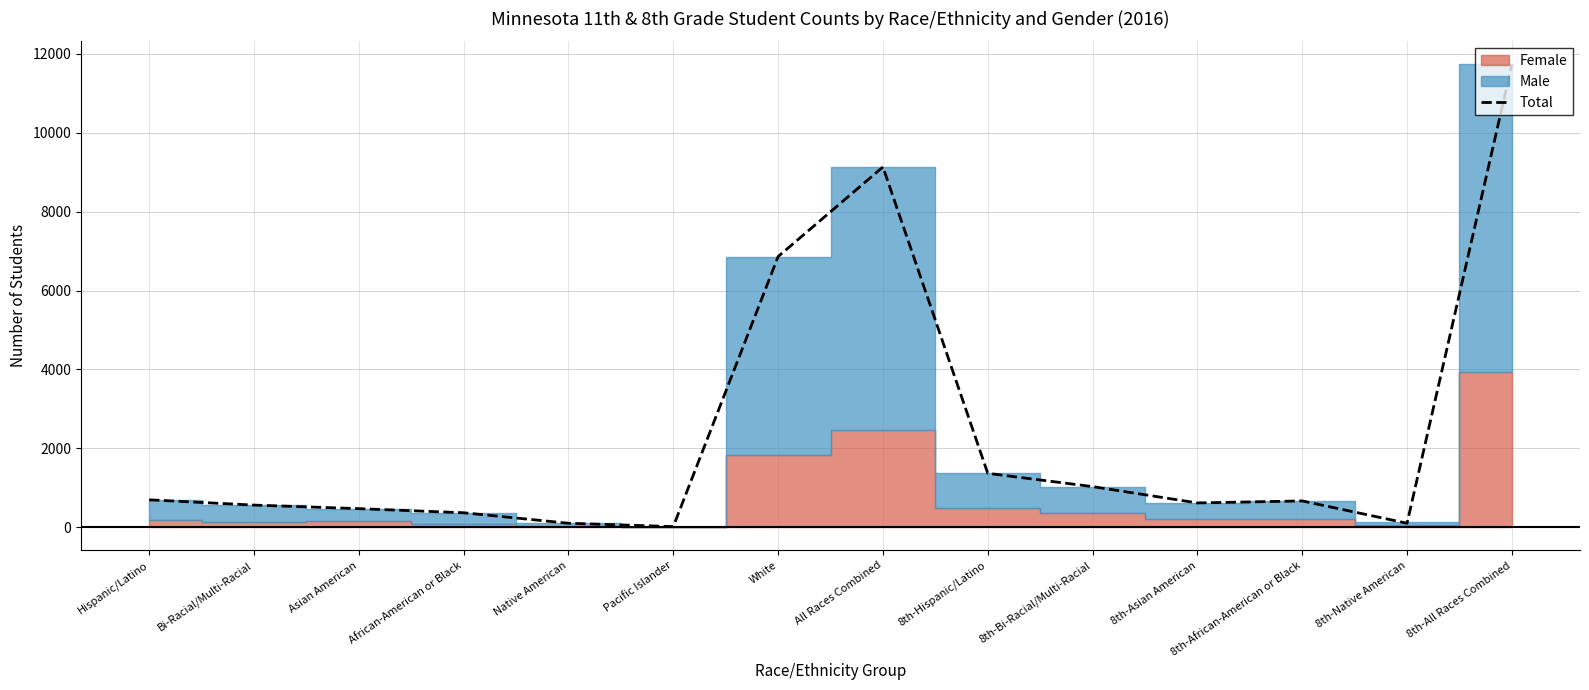

What is the minimum value shown in the chart?

17